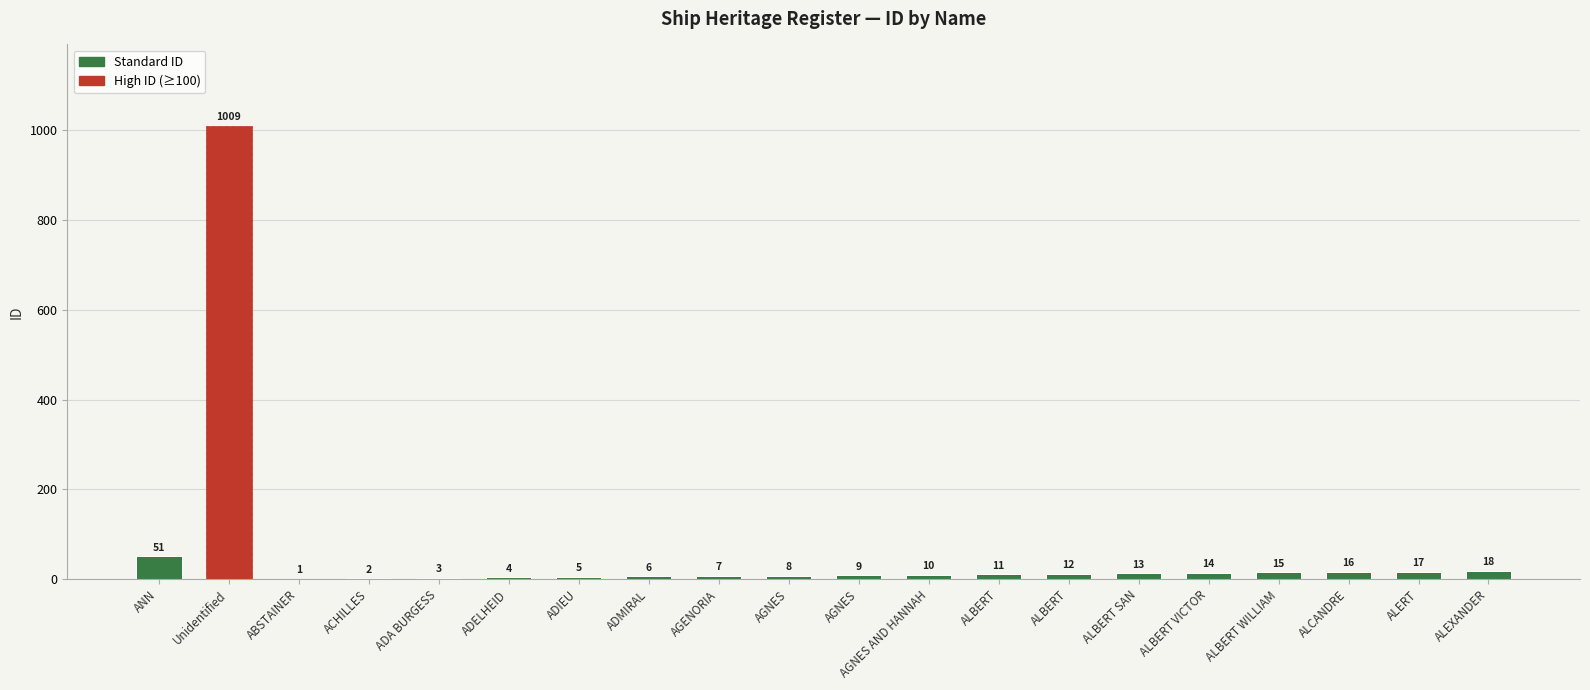

How many series are shown in this chart?

1